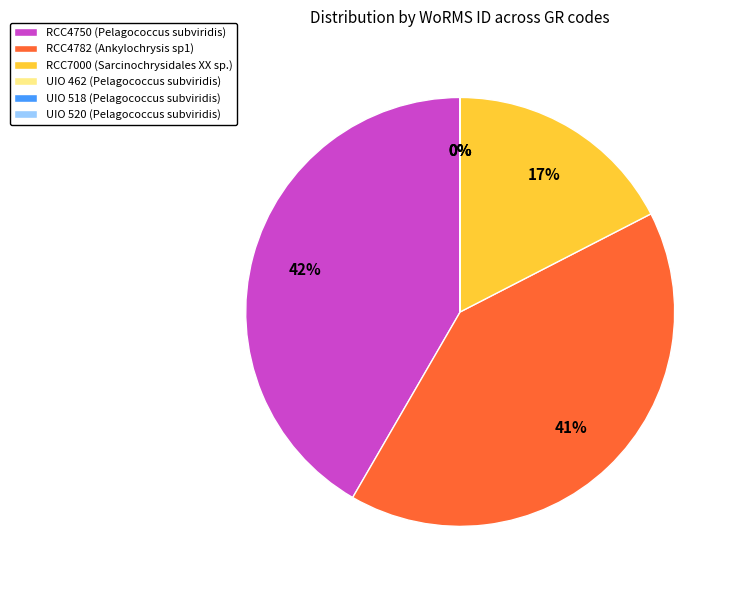

To the nearest percent, what is the average slice percentage?

17%